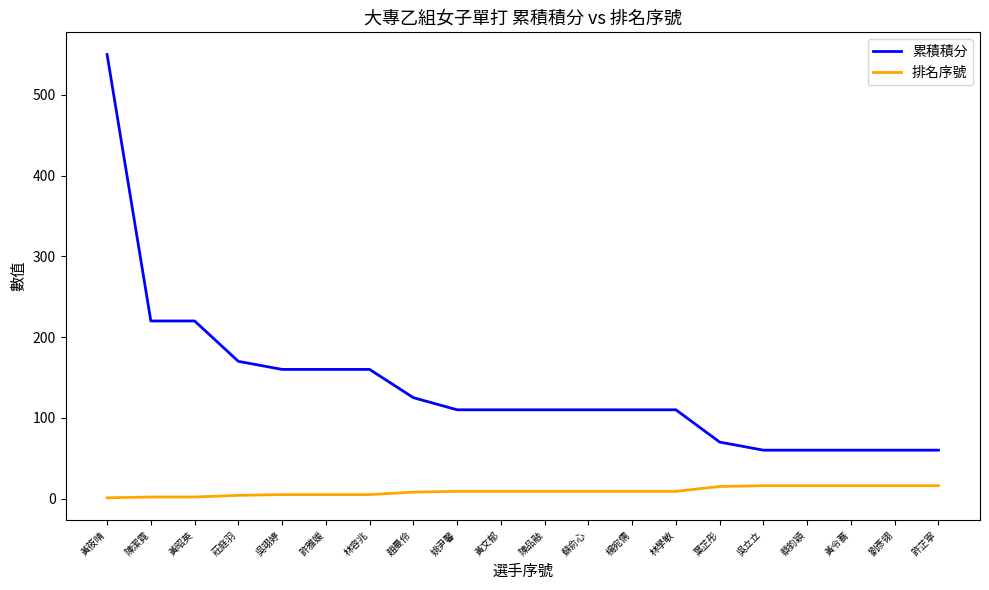

Rank the series by their maximum value, from lowest to highest.

排名序號, 累積積分